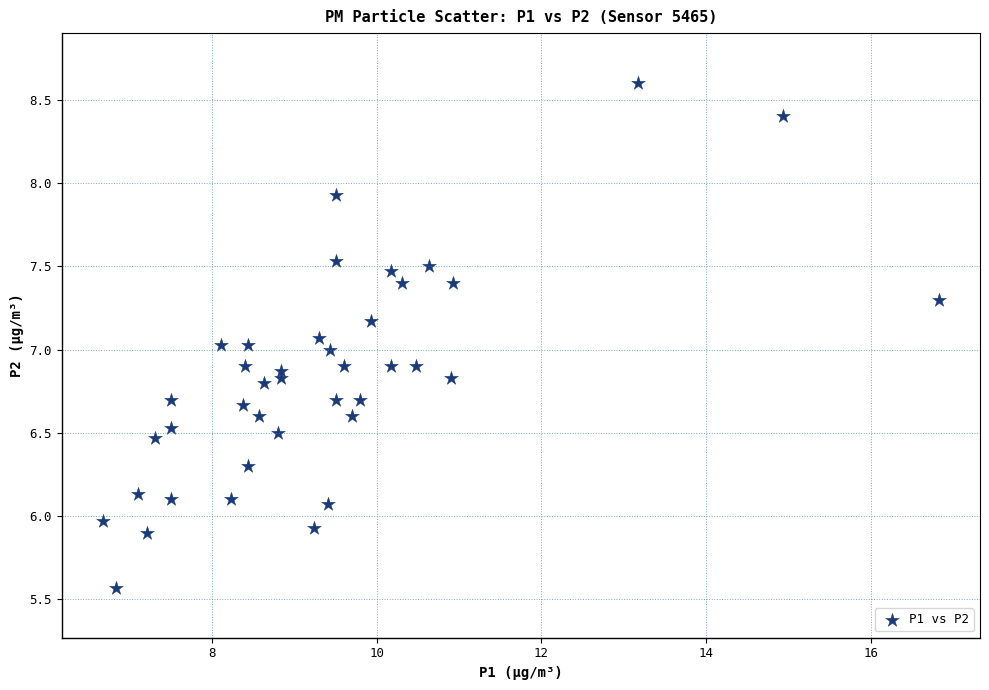

What is the range of Y values (max minus min)?

3.0